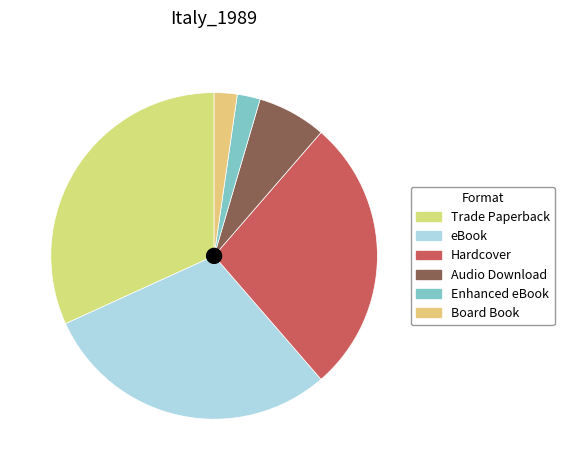

True or false: Audio Download accounts for 7% of the total.

True